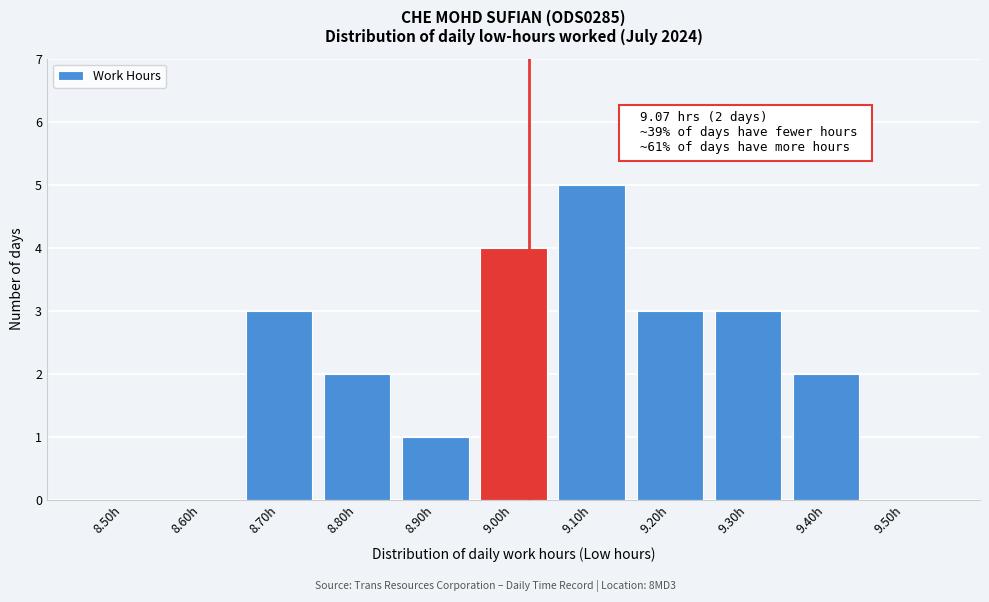

Reading right to left, transcribe all the data shown in this chart.

9.50h=0	9.40h=2	9.30h=3	9.20h=3	9.10h=5	9.00h=4	8.90h=1	8.80h=2	8.70h=3	8.60h=0	8.50h=0